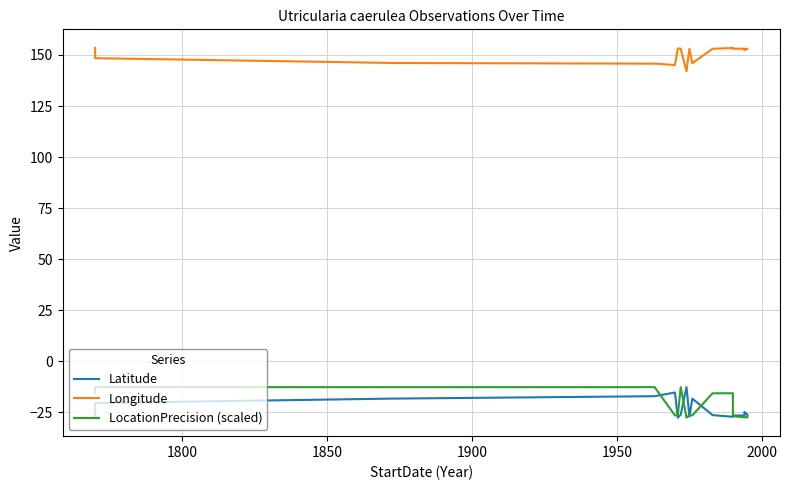

True or false: LocationPrecision (scaled) and Longitude intersect in this chart.

False